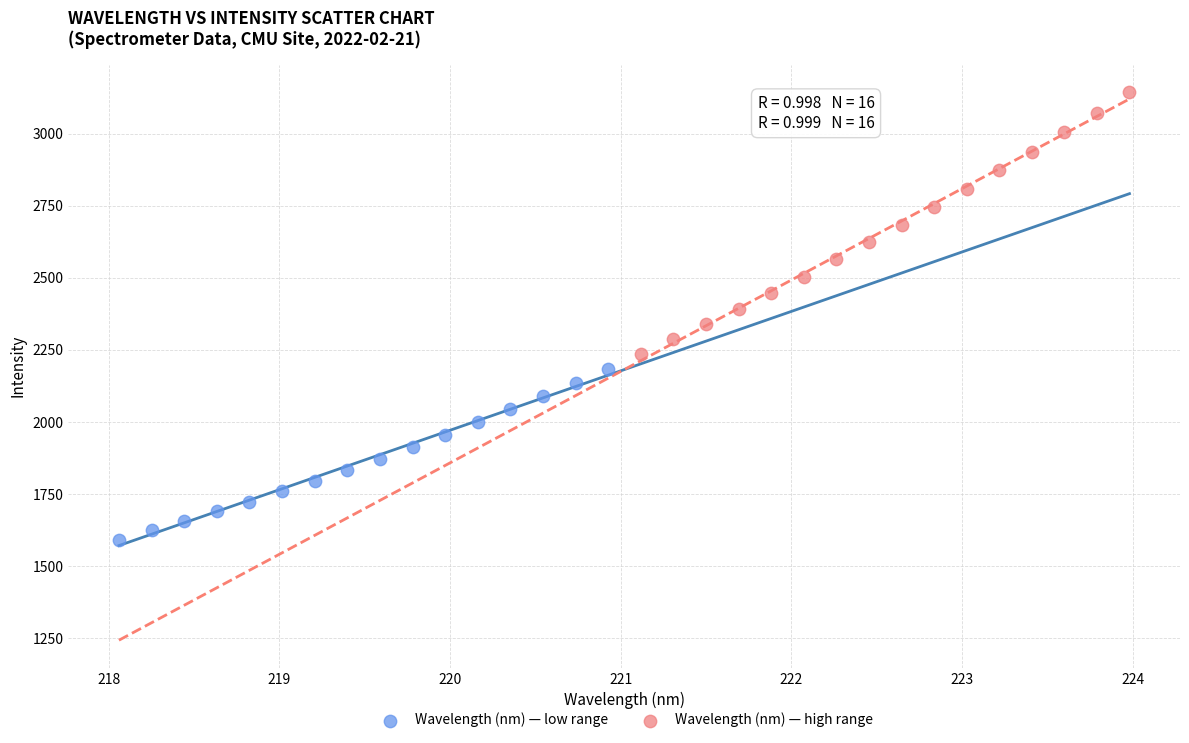

Which series contains the lowest Y value?

Wavelength (nm) — low range